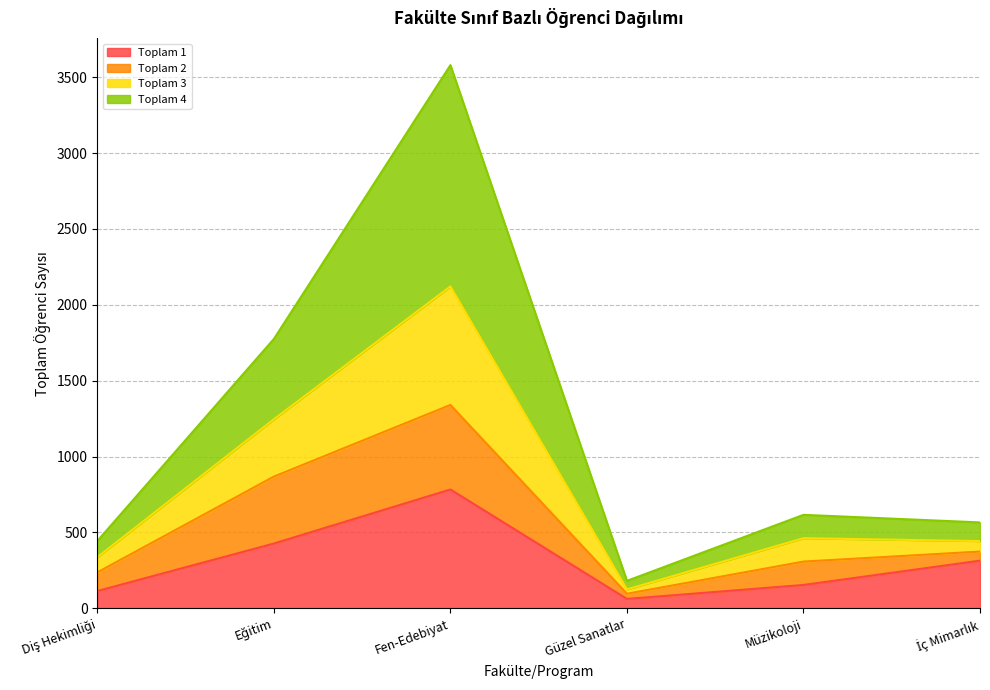

The Toplam 1 series shows 154 at Müzikoloji. True or false?

True